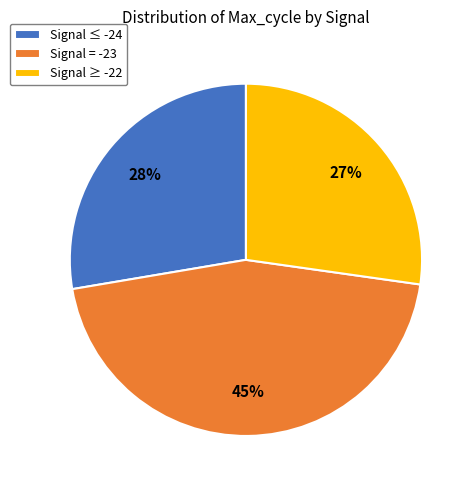

Count the number of slices in the pie.

3